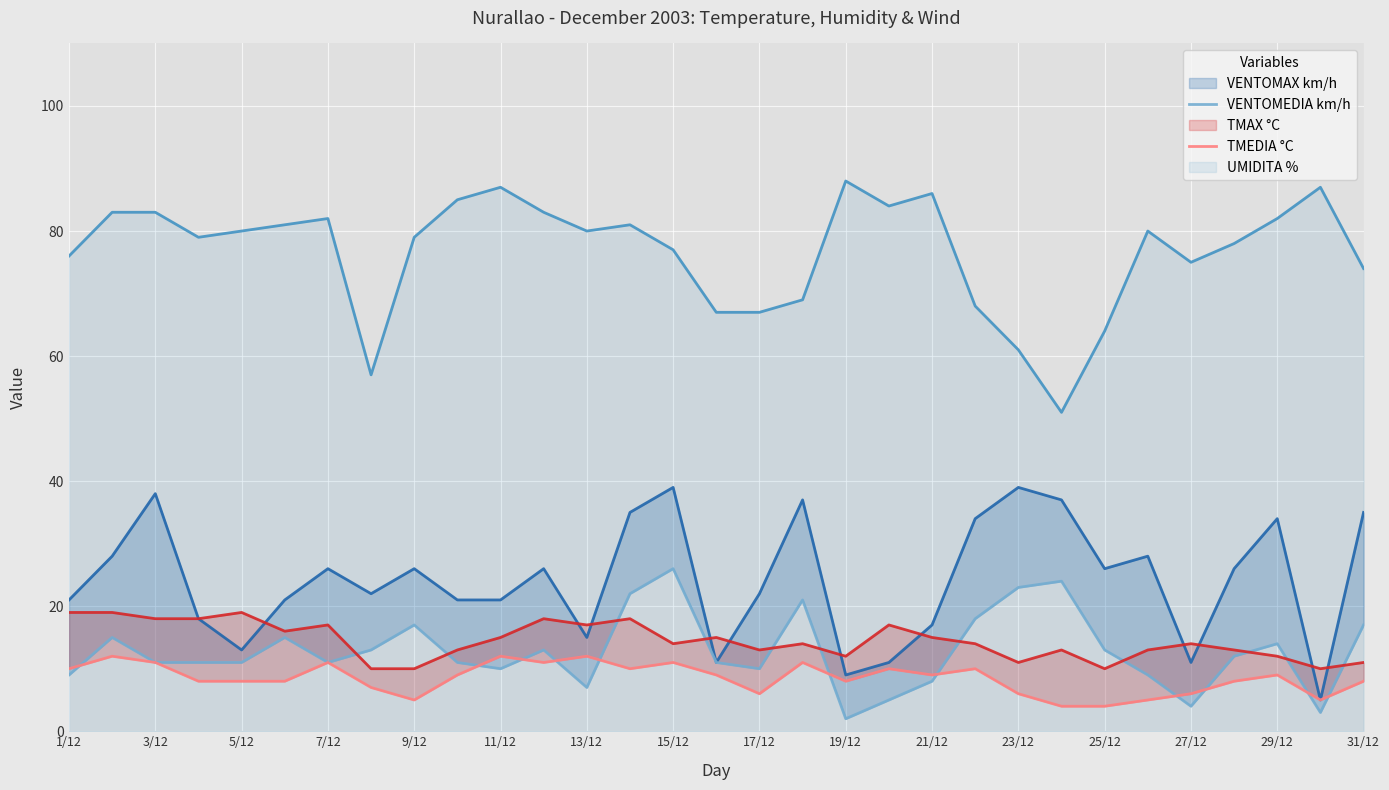

True or false: UMIDITA % has a value of 74 at 31/12.

True